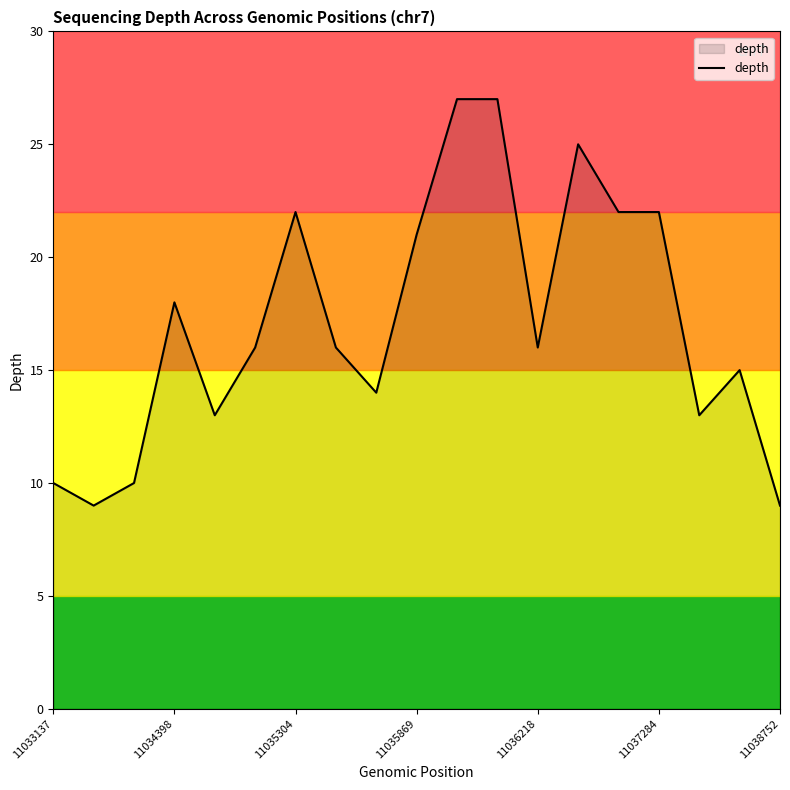

What is the minimum value shown in the chart?

9